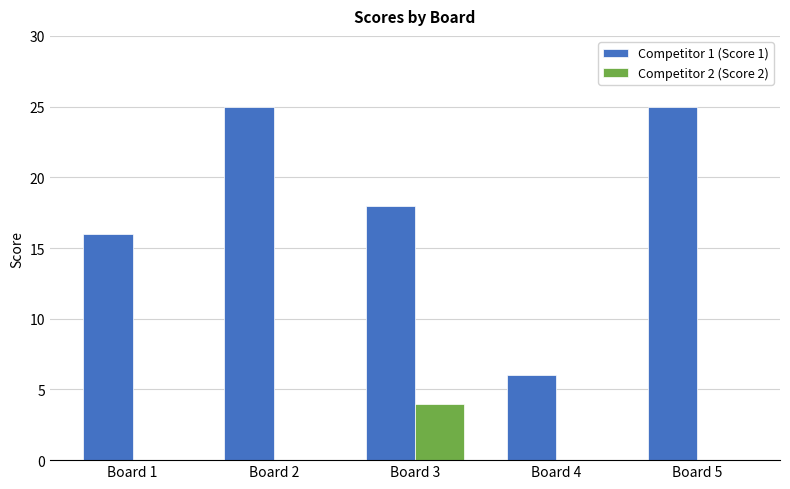

Which series has the widest spread of values?

Competitor 1 (Score 1)